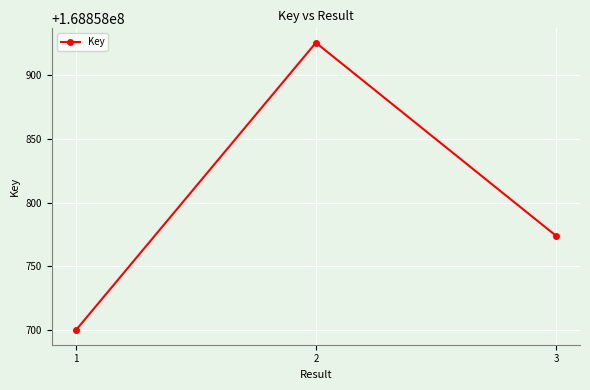

Which category has the lowest value across all series?

1